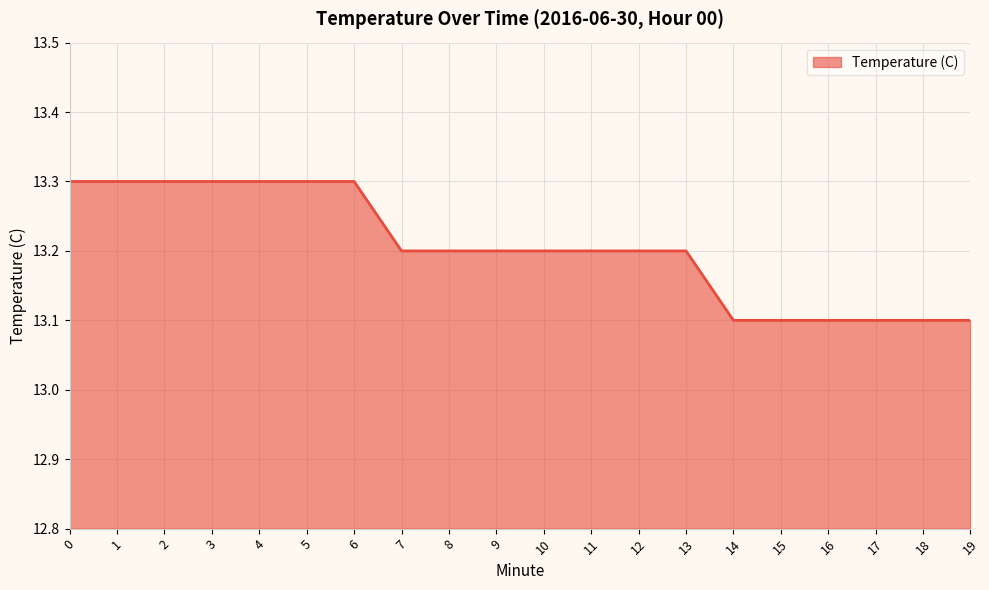

The value at 14 is 20.9. True or false?

False